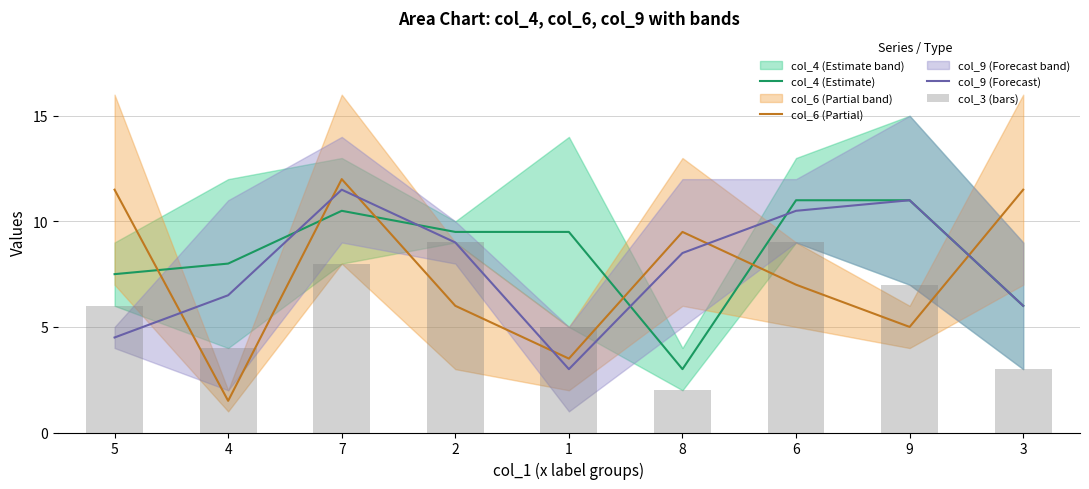

What is the label of the 8th bar from the left?

9